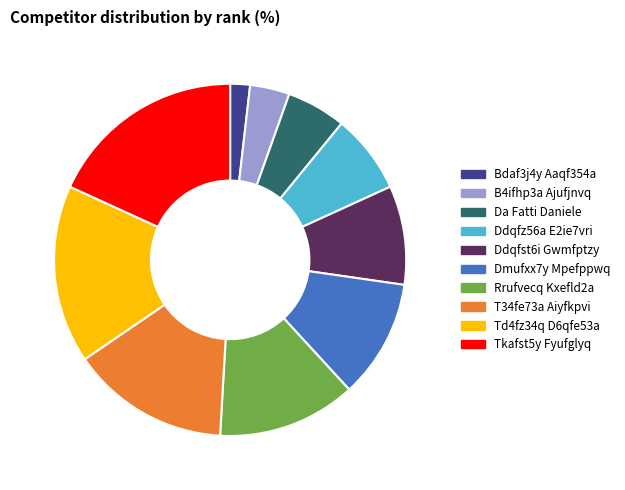

Is Dmufxx7y Mpefppwq the majority of the pie?

No